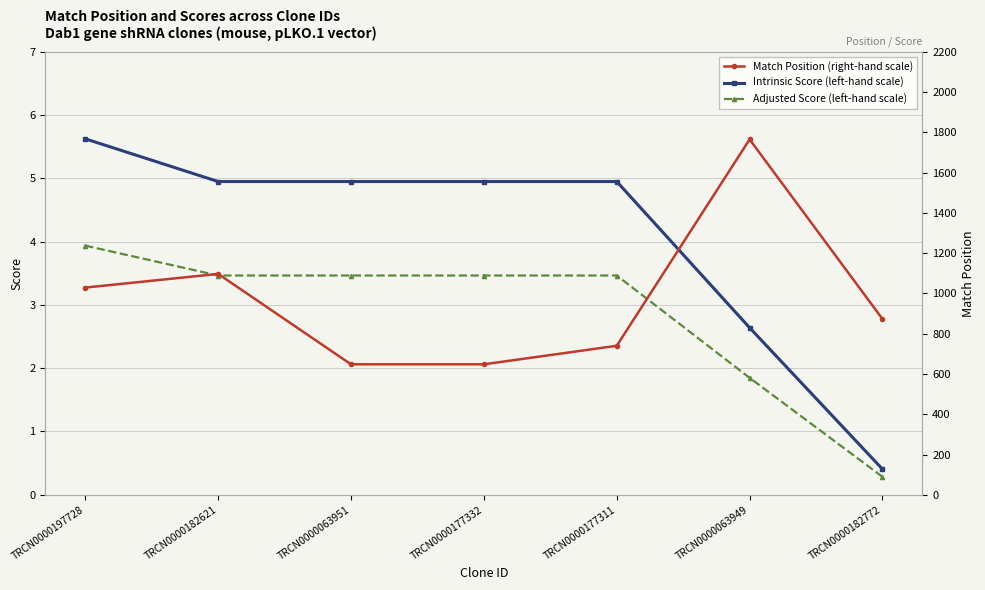

At TRCN0000063949, list the series in order from smallest to largest.

Adjusted Score (left-hand scale), Intrinsic Score (left-hand scale), Match Position (right-hand scale)